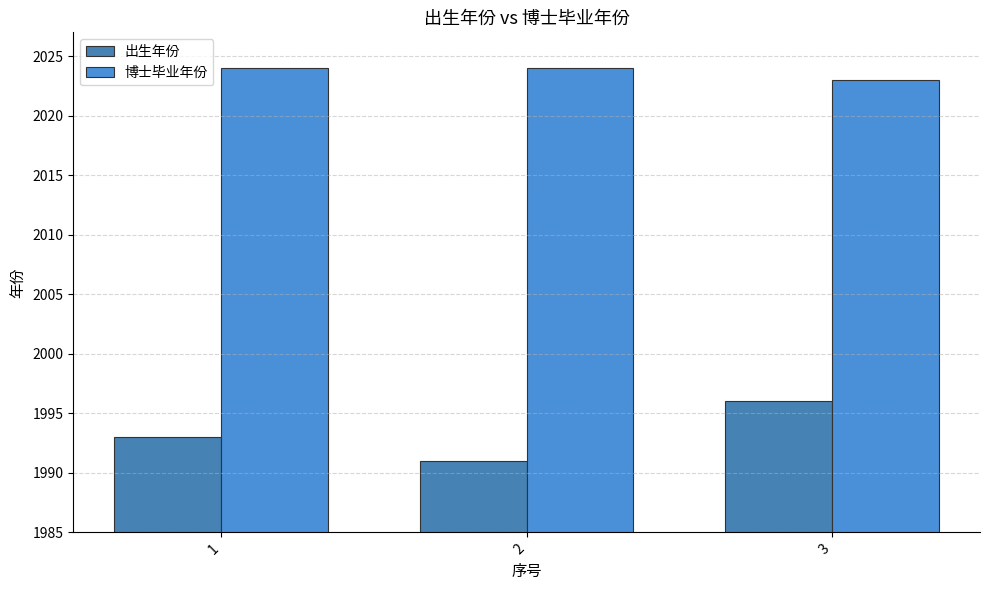

Does the chart contain stacked bars?

No